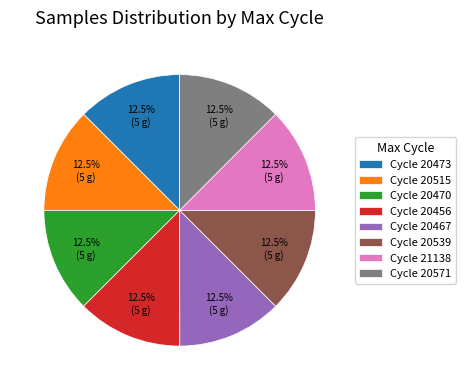

Does any single category account for the majority?

No